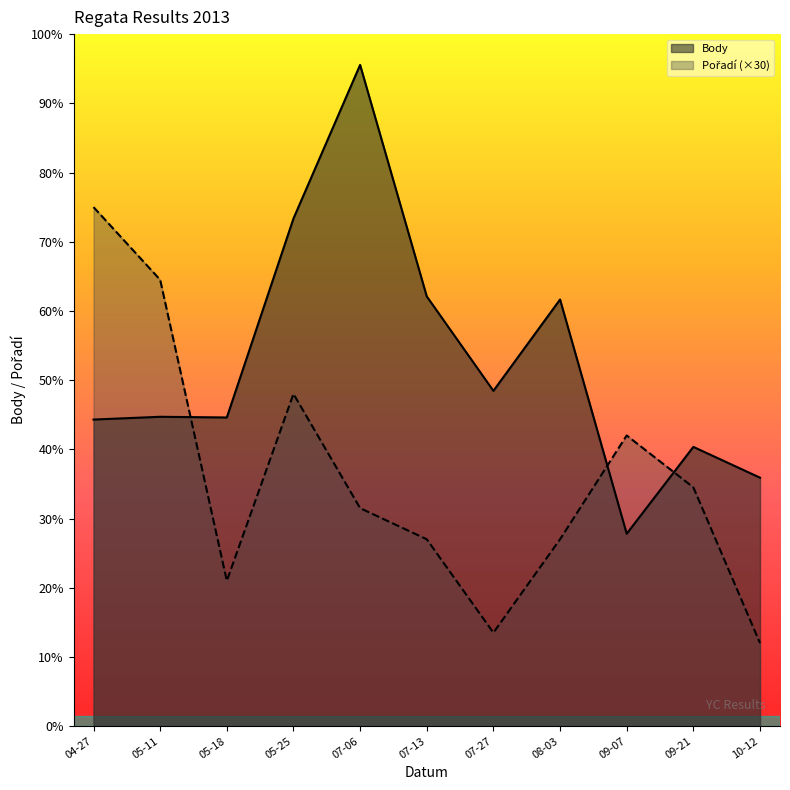

Where is the first local minimum for Body?

05-18